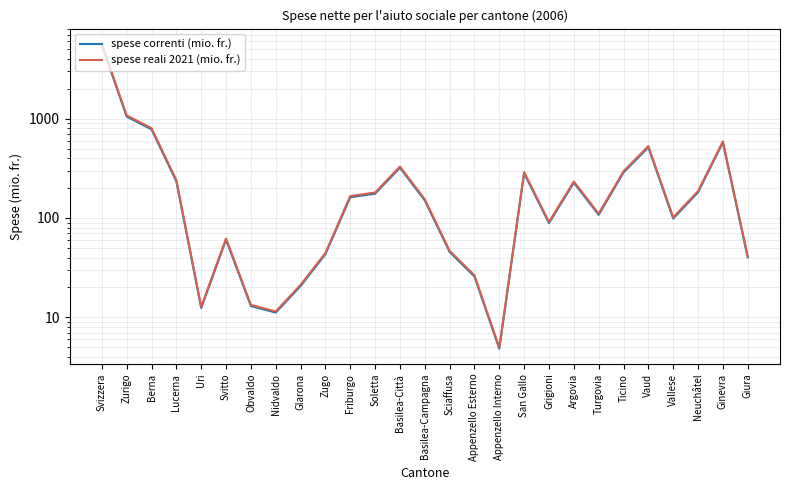

Which series has the largest range (max minus min)?

spese reali 2021 (mio. fr.)